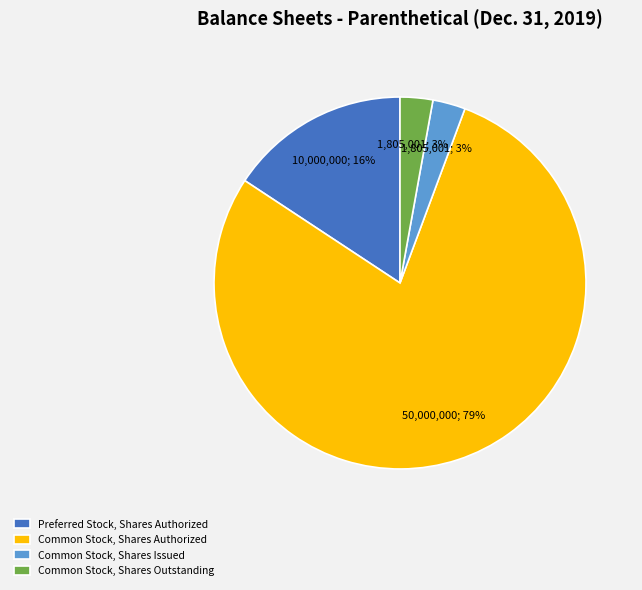

Between Common Stock, Shares Outstanding and Preferred Stock, Shares Authorized, which is larger?

Preferred Stock, Shares Authorized